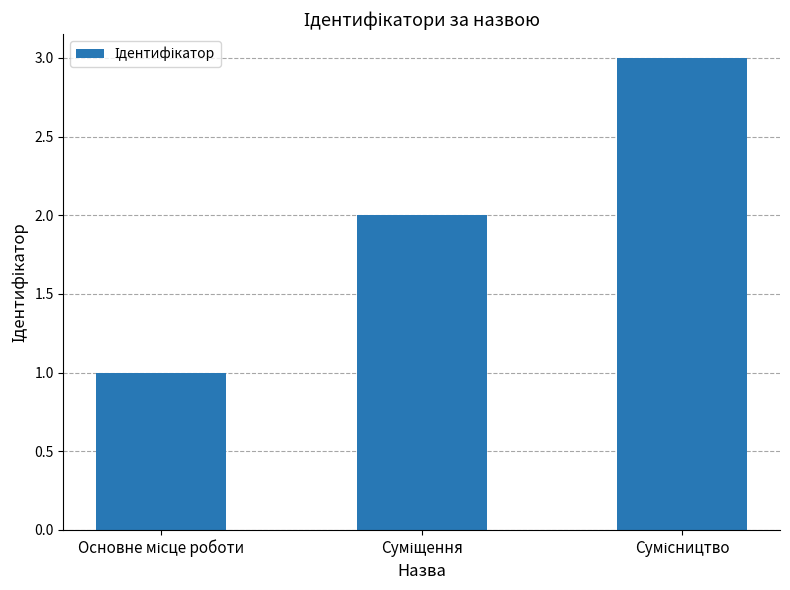

What is the sum of all values?

6